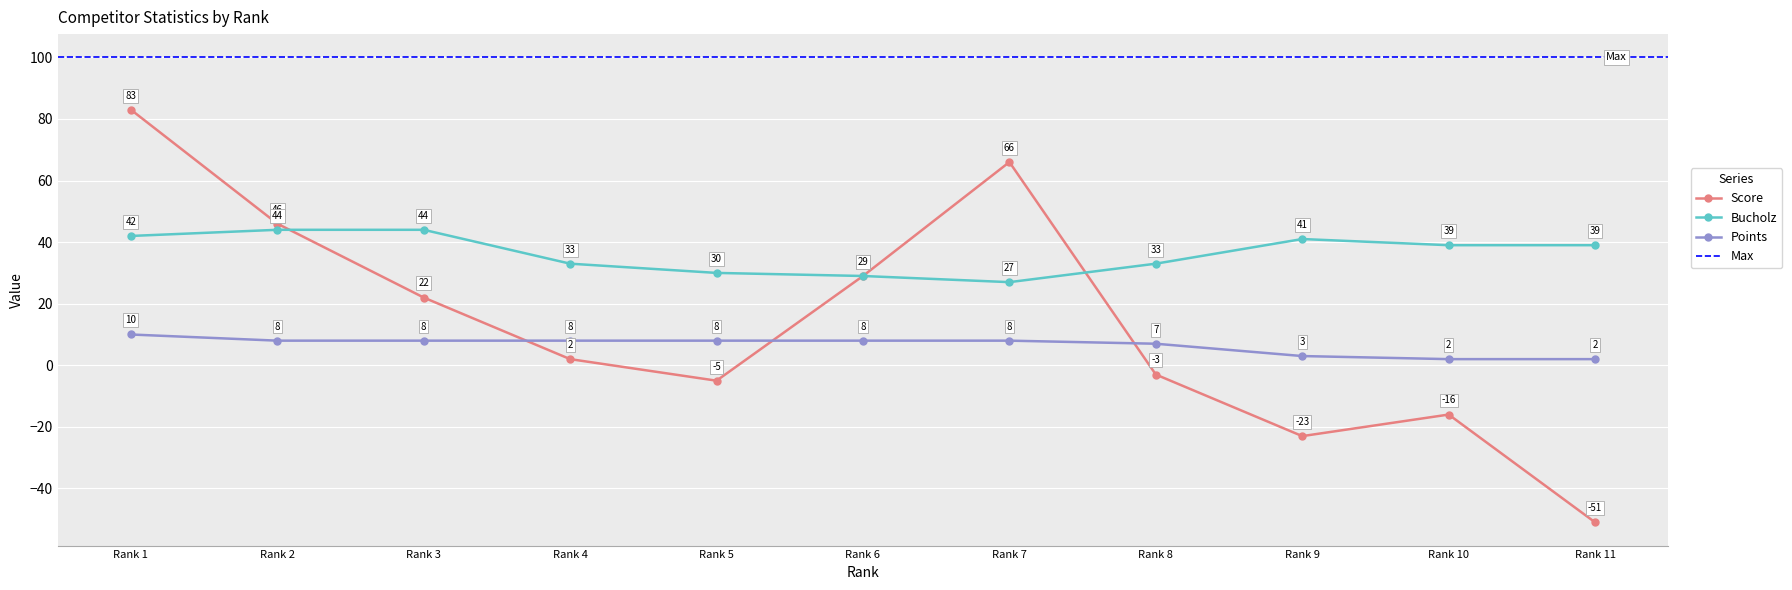

Is the value of Bucholz at Rank 11 greater than the value of Points at Rank 9?

Yes